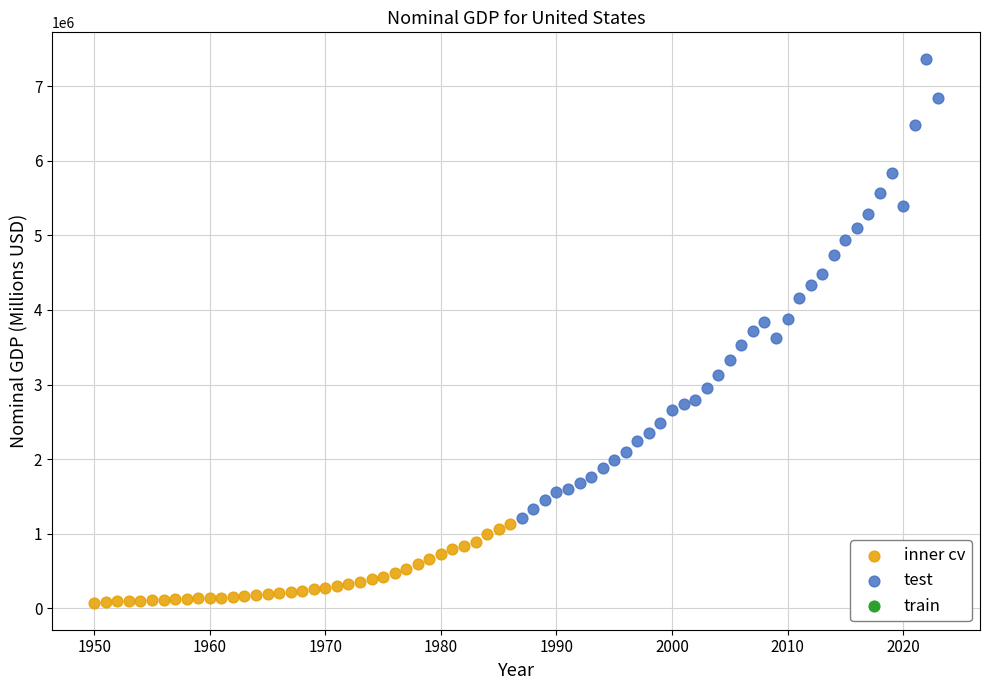

Which series has the widest spread of Y values?

test